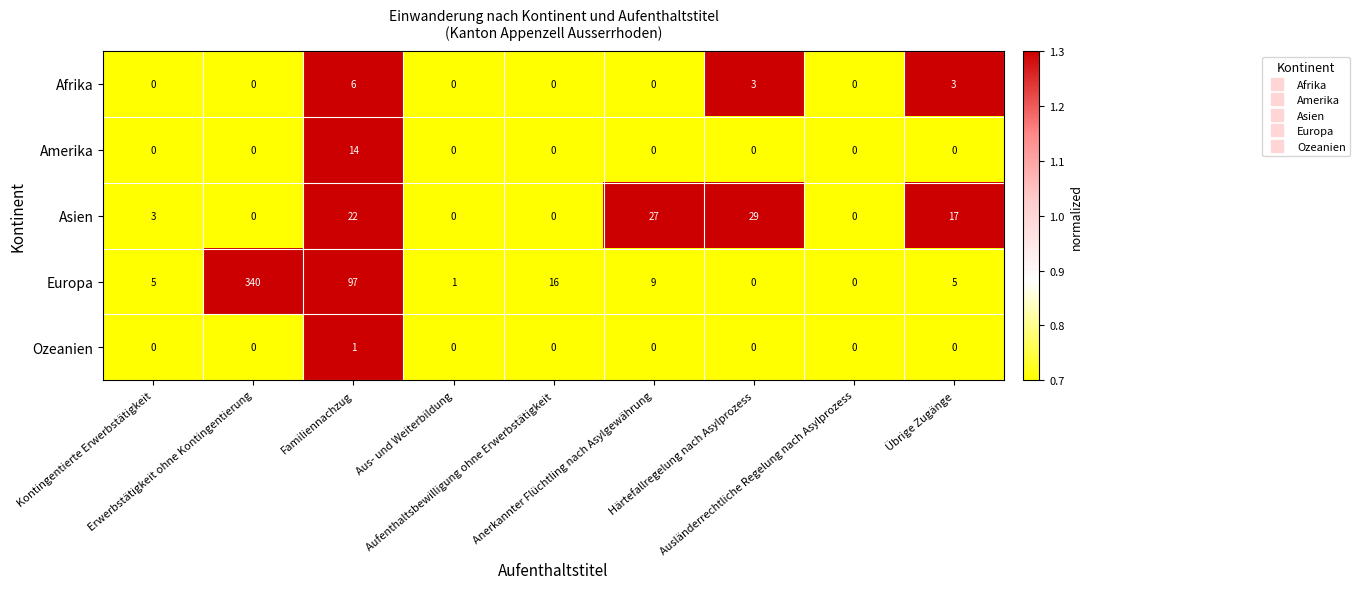

What is the difference between the highest and lowest values at Familiennachzug?

96